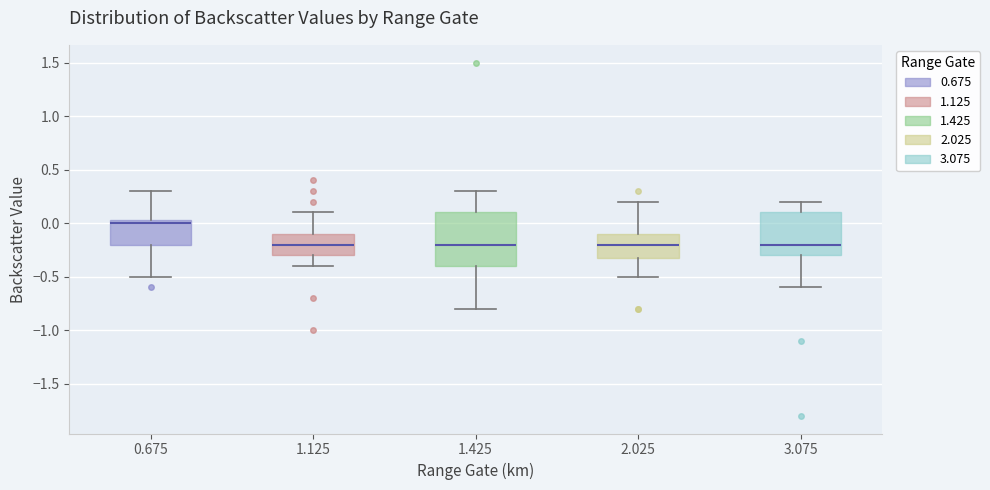

Which box has the highest median line?

0.675